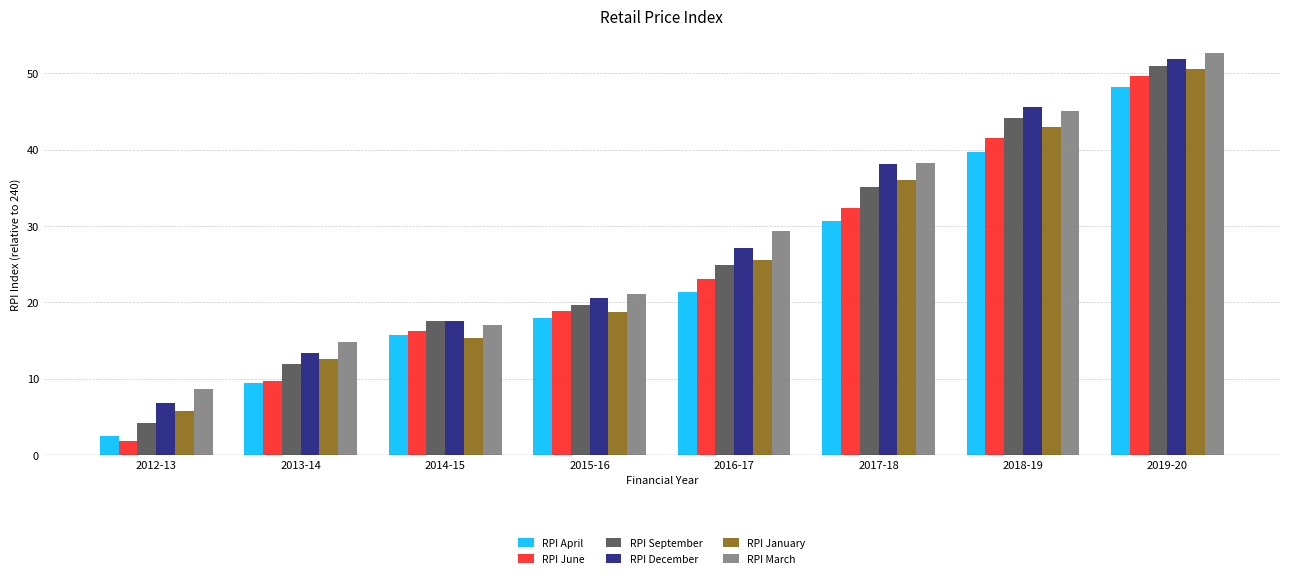

How many values in the RPI April series are below 21?

4